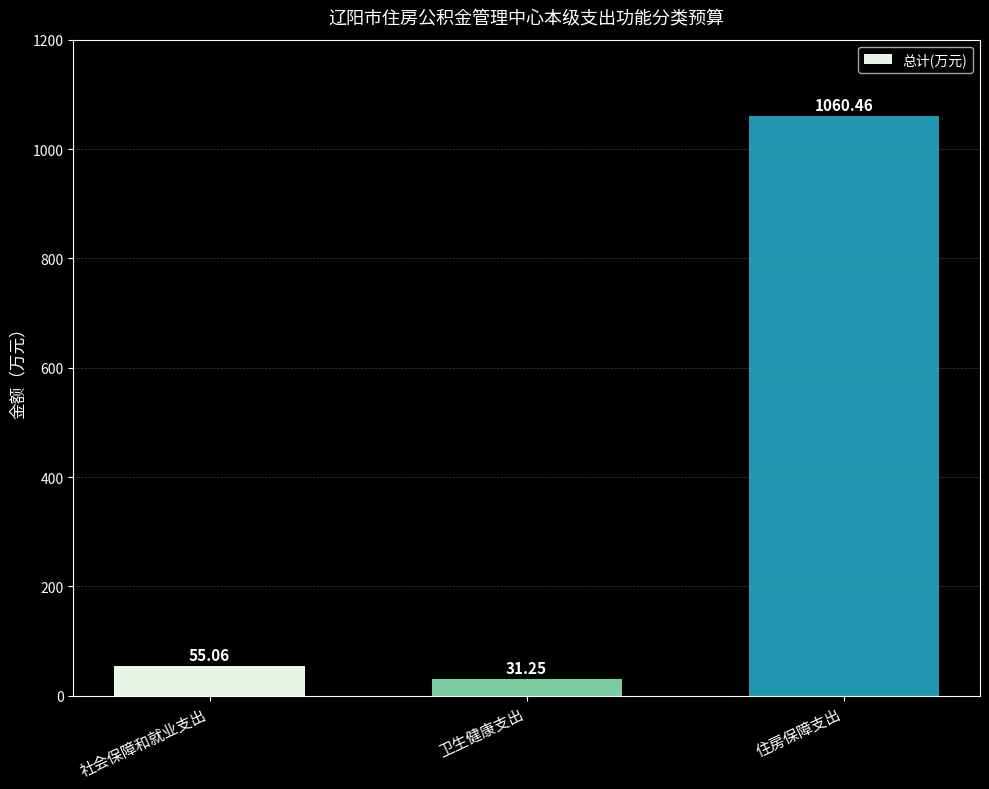

What is the value of the 3rd bar from the left?

1060.5